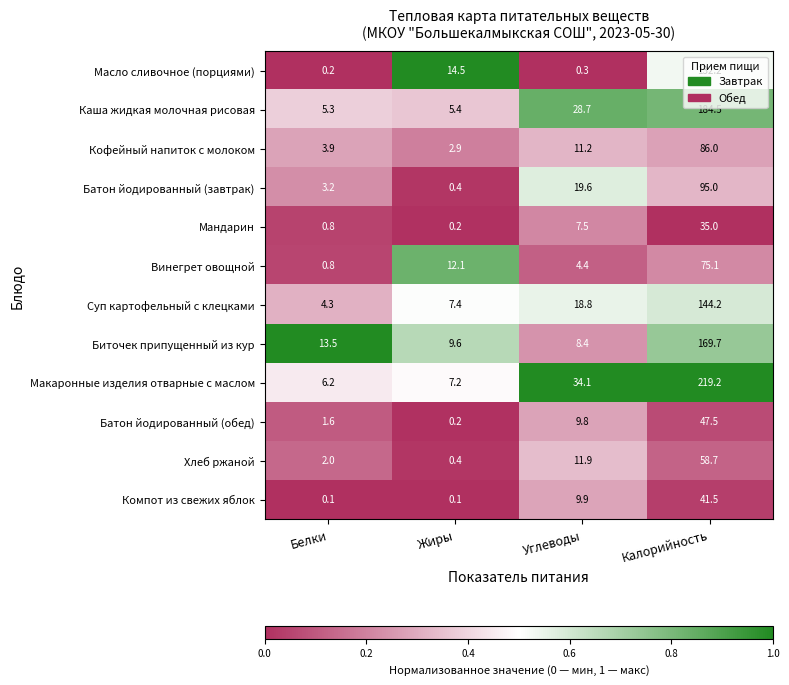

At which label does Каша жидкая молочная рисовая reach its peak?

Калорийность